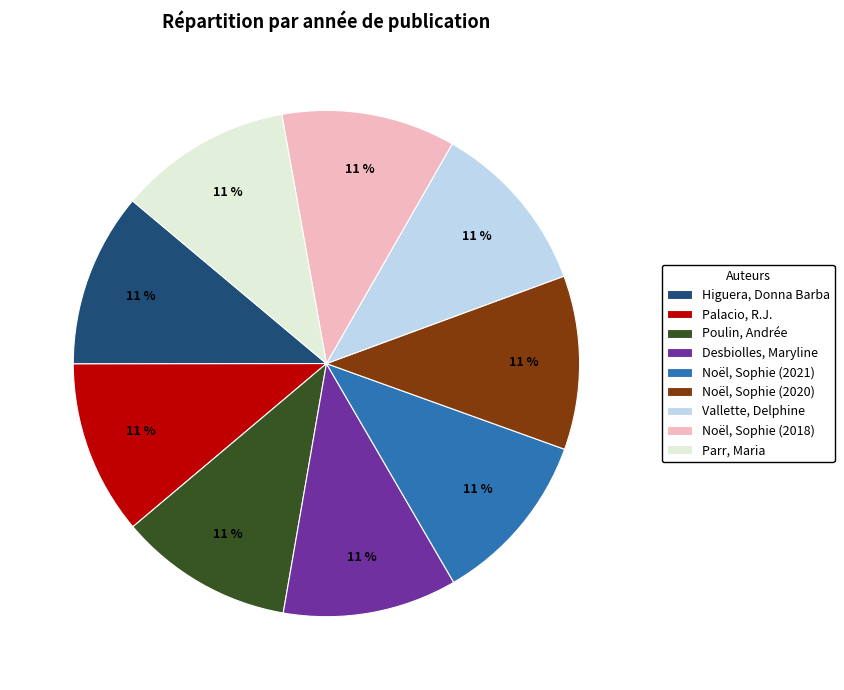

Is there a majority slice in this chart?

No